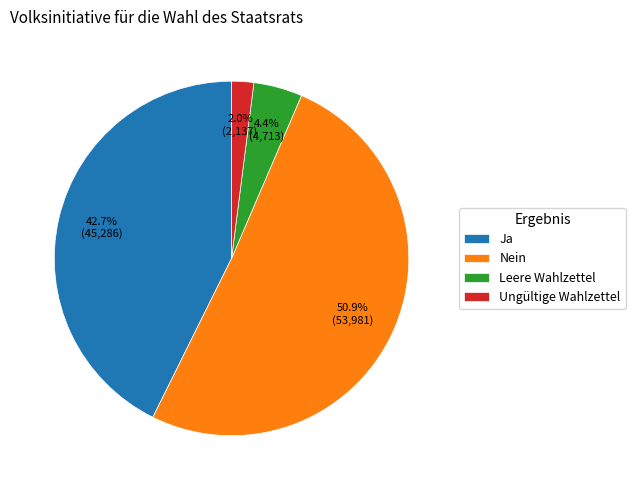

How many slices are in this pie chart?

4